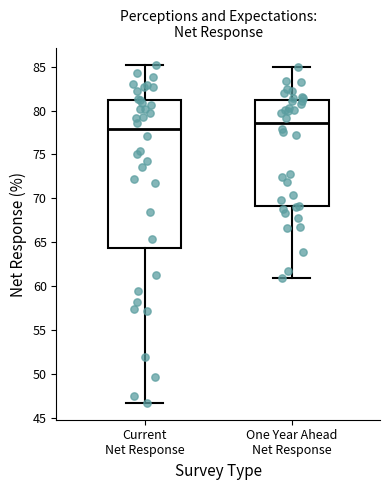

Which box has the lowest median line?

Current Net Response